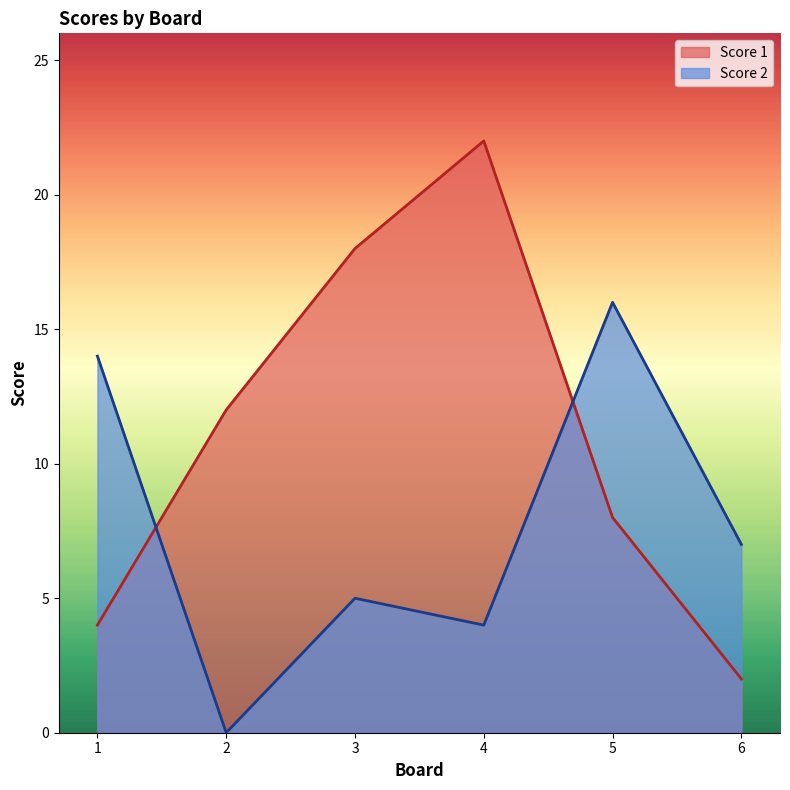

Reading left to right, what are all the values shown in this chart?

Score 1: 1=4	2=12	3=18	4=22	5=8	6=2
Score 2: 1=14	2=0	3=5	4=4	5=16	6=7